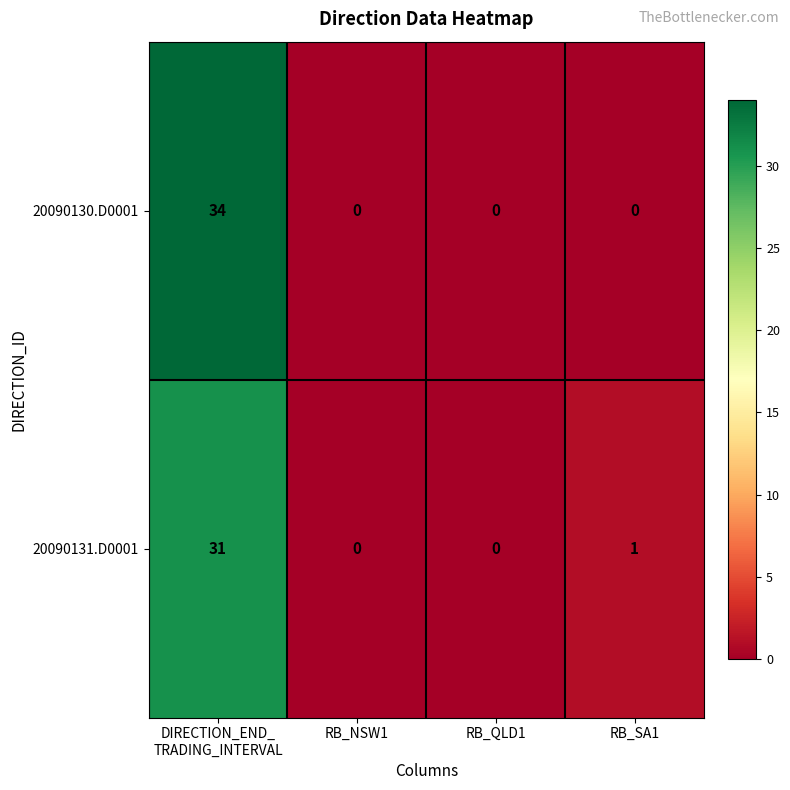

What is the spread (max minus min) of values at DIRECTION_END_
TRADING_INTERVAL?

3